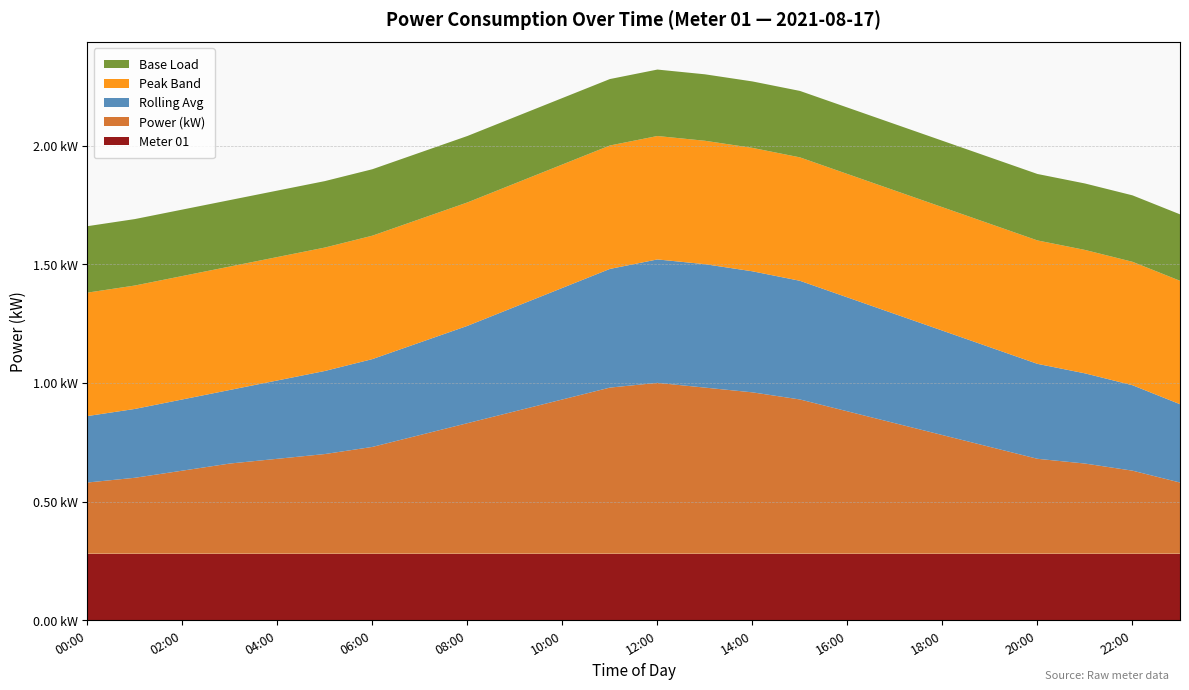

Reading left to right, extract all data points from this chart.

Meter 01: 00:00=0.3	01:00=0.3	02:00=0.3	03:00=0.3	04:00=0.3	05:00=0.3	06:00=0.3	07:00=0.3	08:00=0.3	09:00=0.3	10:00=0.3	11:00=0.3	12:00=0.3	13:00=0.3	14:00=0.3	15:00=0.3	16:00=0.3	17:00=0.3	18:00=0.3	19:00=0.3	20:00=0.3	21:00=0.3	22:00=0.3	23:00=0.3
Power (kW): 00:00=0.3	01:00=0.3	02:00=0.3	03:00=0.4	04:00=0.4	05:00=0.4	06:00=0.5	07:00=0.5	08:00=0.6	09:00=0.6	10:00=0.7	11:00=0.7	12:00=0.7	13:00=0.7	14:00=0.7	15:00=0.7	16:00=0.6	17:00=0.6	18:00=0.5	19:00=0.5	20:00=0.4	21:00=0.4	22:00=0.3	23:00=0.3
Rolling Avg: 00:00=0.3	01:00=0.3	02:00=0.3	03:00=0.3	04:00=0.3	05:00=0.3	06:00=0.4	07:00=0.4	08:00=0.4	09:00=0.4	10:00=0.5	11:00=0.5	12:00=0.5	13:00=0.5	14:00=0.5	15:00=0.5	16:00=0.5	17:00=0.5	18:00=0.4	19:00=0.4	20:00=0.4	21:00=0.4	22:00=0.4	23:00=0.3
Peak Band: 00:00=0.5	01:00=0.5	02:00=0.5	03:00=0.5	04:00=0.5	05:00=0.5	06:00=0.5	07:00=0.5	08:00=0.5	09:00=0.5	10:00=0.5	11:00=0.5	12:00=0.5	13:00=0.5	14:00=0.5	15:00=0.5	16:00=0.5	17:00=0.5	18:00=0.5	19:00=0.5	20:00=0.5	21:00=0.5	22:00=0.5	23:00=0.5
Base Load: 00:00=0.3	01:00=0.3	02:00=0.3	03:00=0.3	04:00=0.3	05:00=0.3	06:00=0.3	07:00=0.3	08:00=0.3	09:00=0.3	10:00=0.3	11:00=0.3	12:00=0.3	13:00=0.3	14:00=0.3	15:00=0.3	16:00=0.3	17:00=0.3	18:00=0.3	19:00=0.3	20:00=0.3	21:00=0.3	22:00=0.3	23:00=0.3